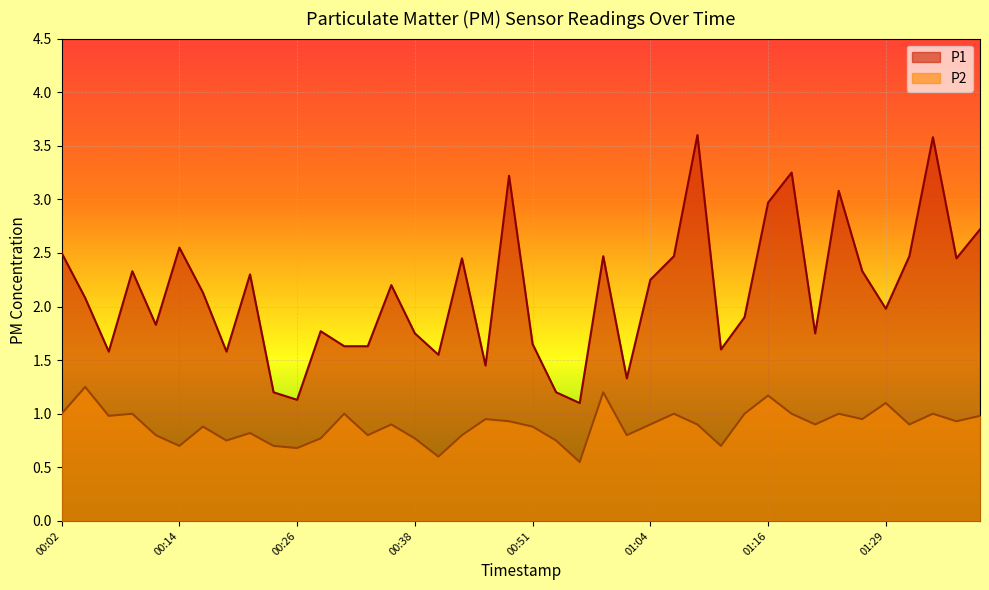

What is the approximate value of P1 at 01:29?

2.0